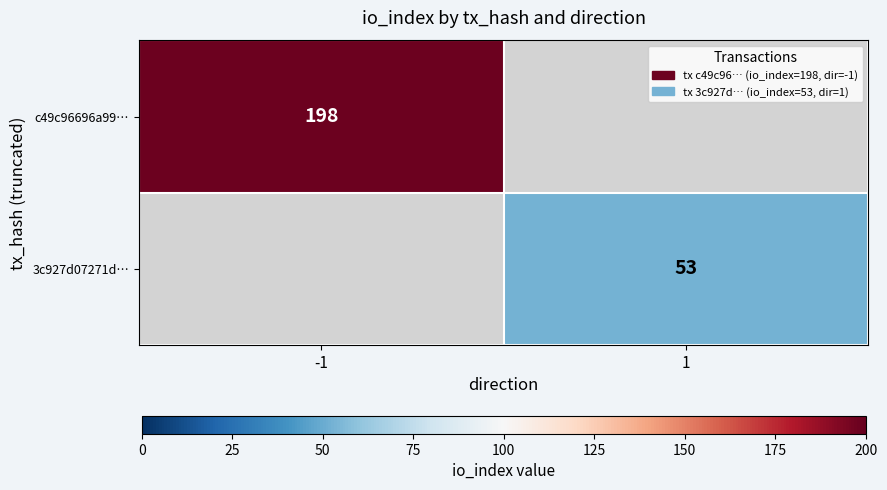

True or false: 3c927d07271d… has a value of 31 at 1.

False